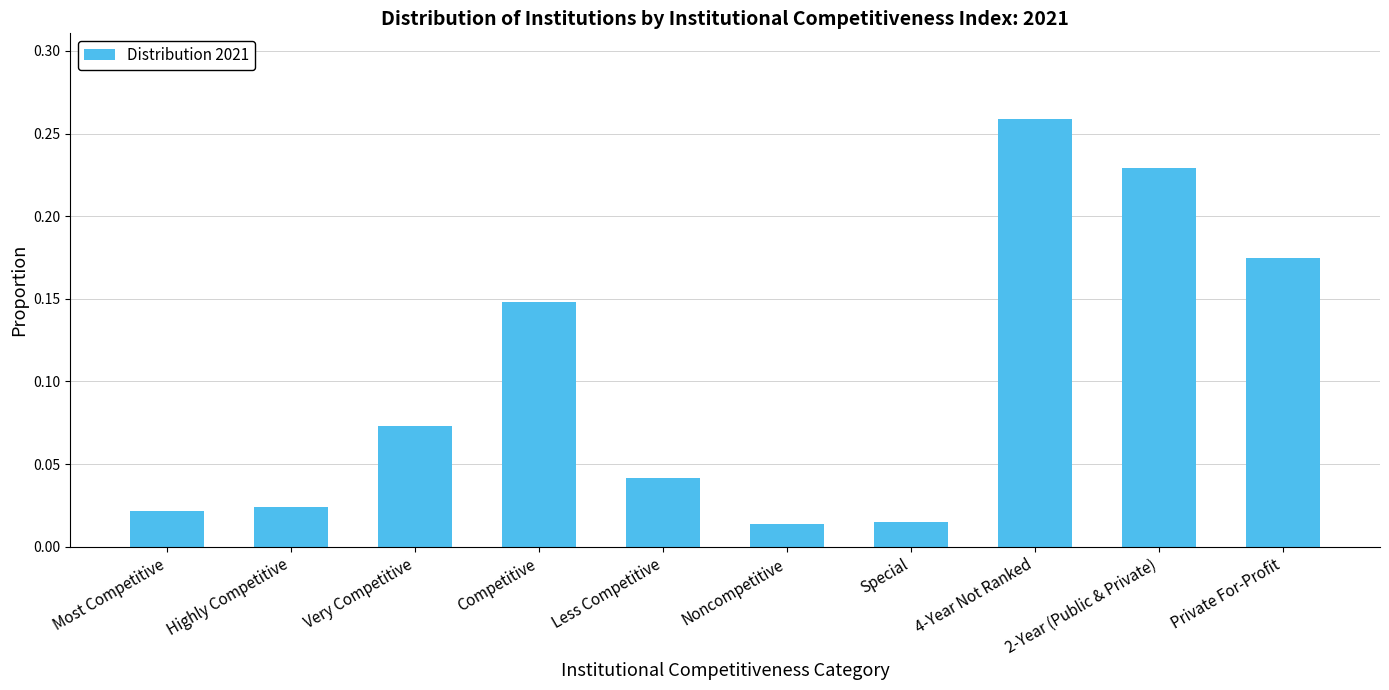

What position from the left is Private For-Profit?

10